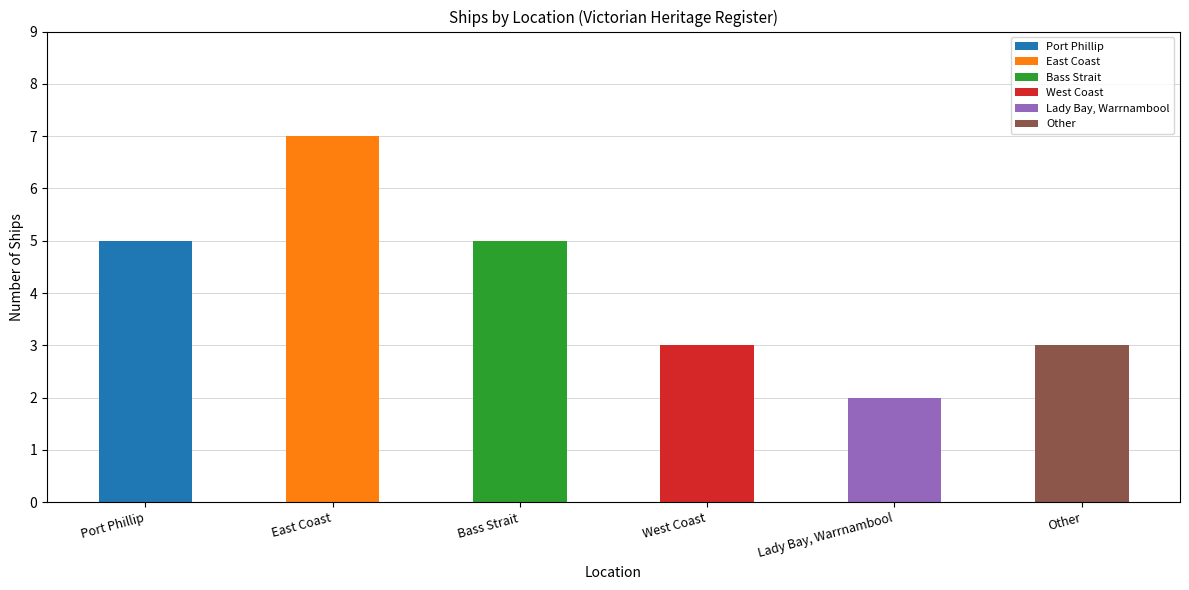

What is the ratio of the value at Bass Strait to the value at West Coast?

1.7